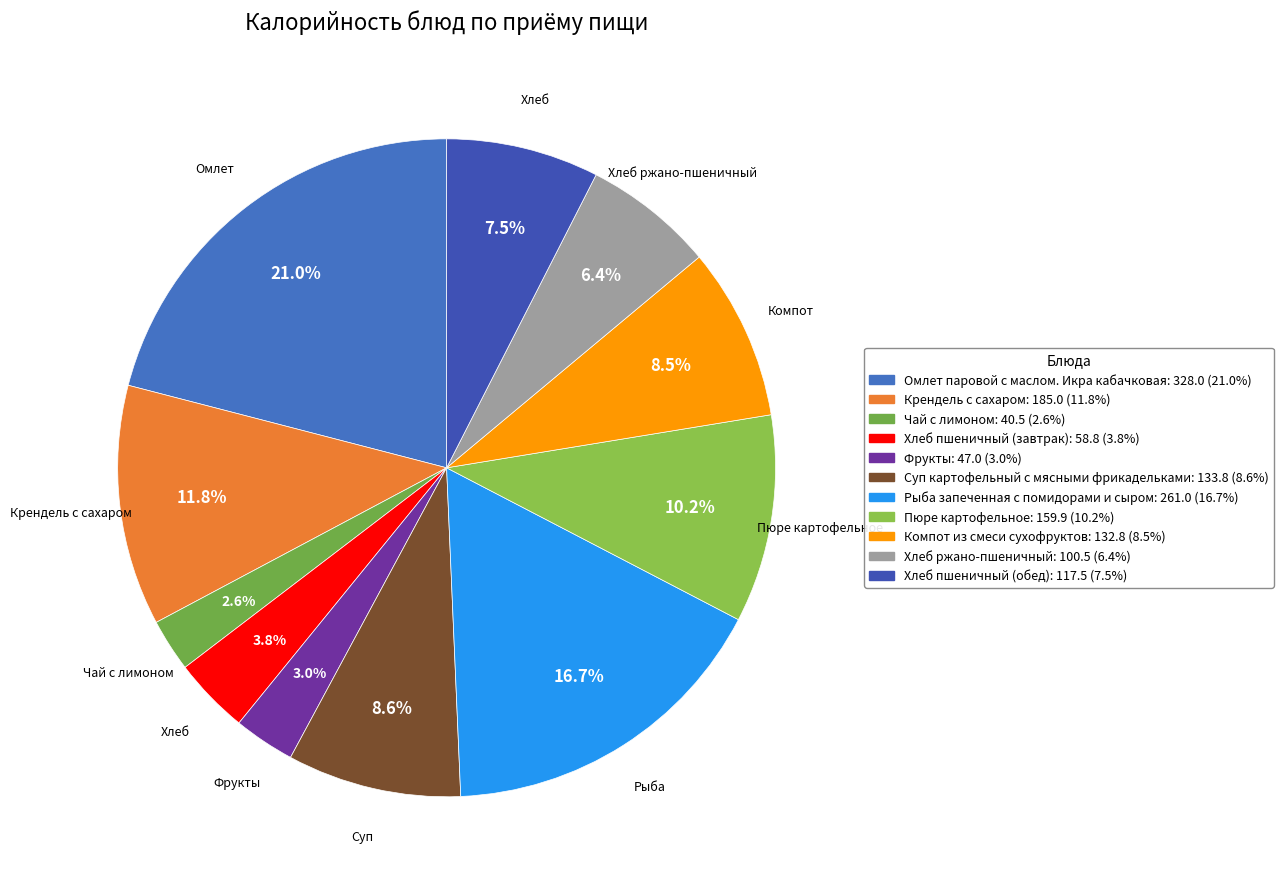

Approximately how many times larger is the value at Рыба запеченная с помидорами и сыром compared to Омлет паровой с маслом. Икра кабачковая?

0.8